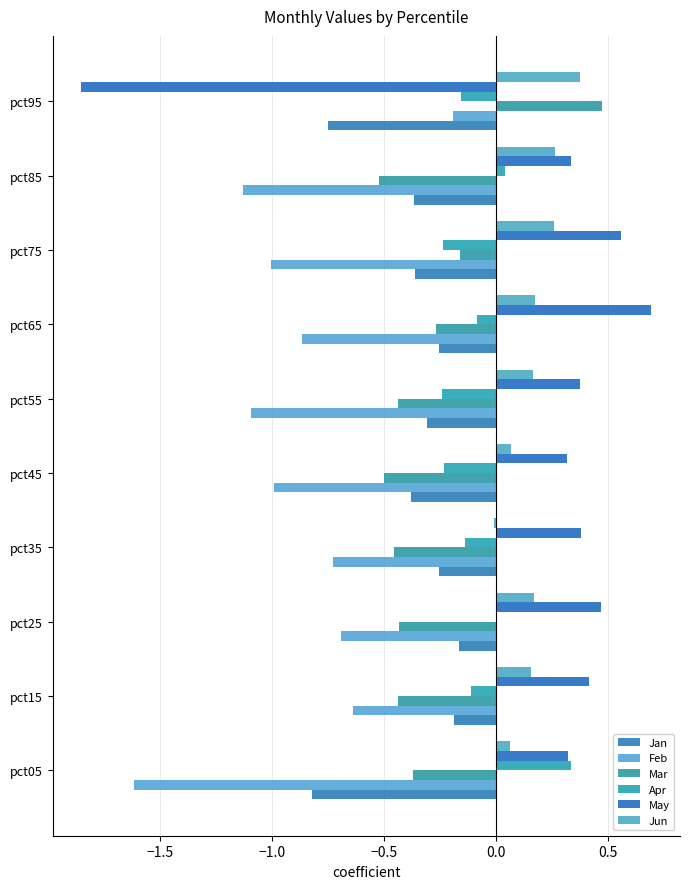

What is the smallest value displayed?

-1.9